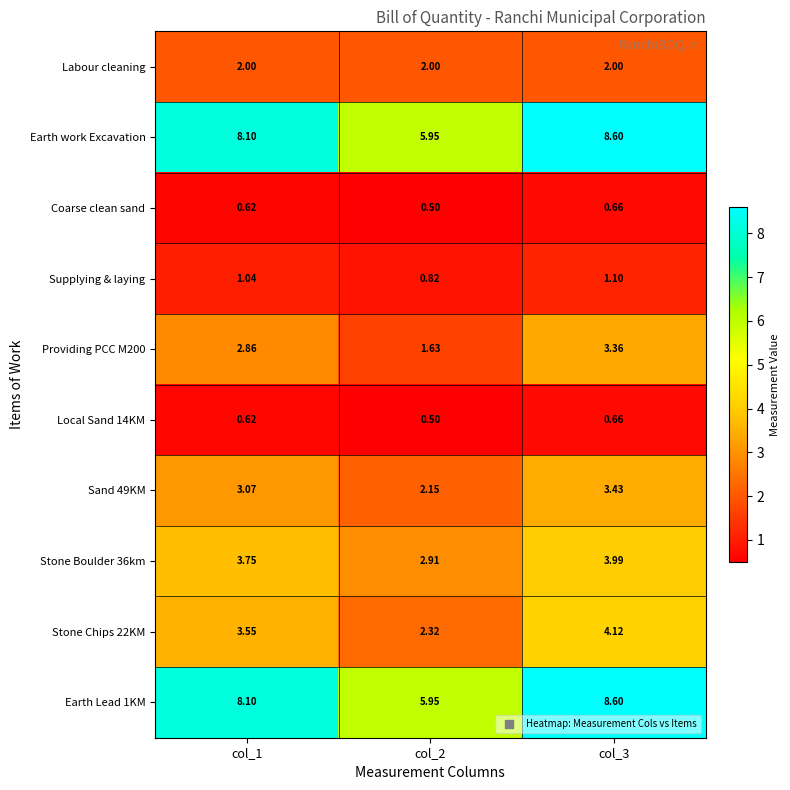

Is the value of Providing PCC M200 at col_1 greater than the value of Sand 49KM at col_1?

No